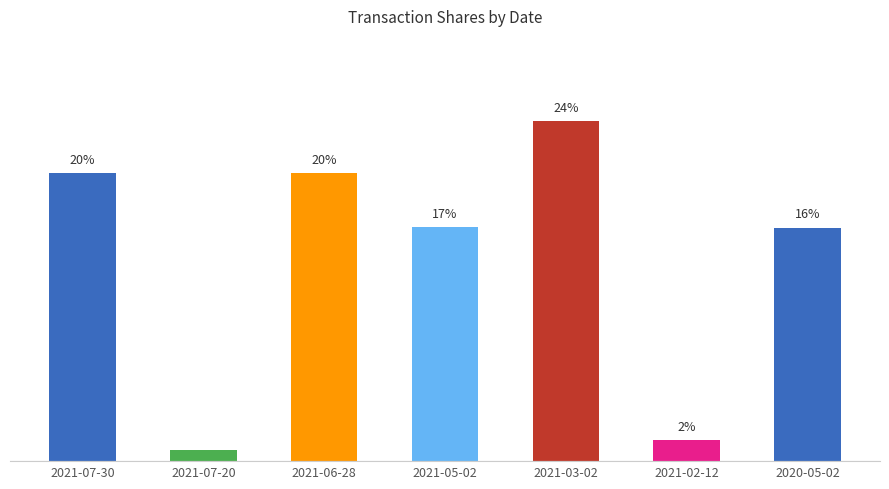

What is the average value?

14.3